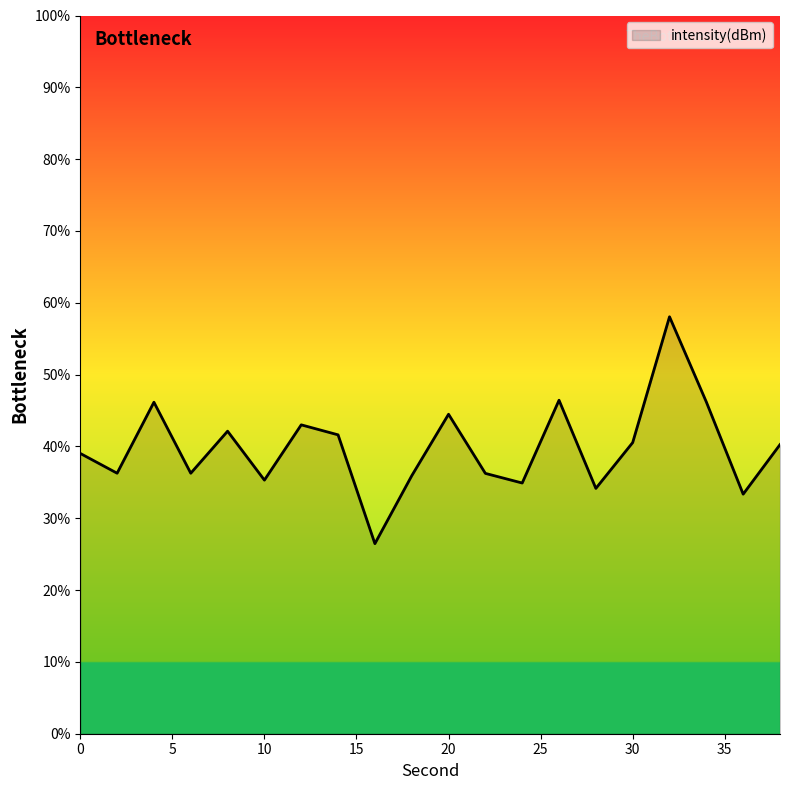

What is the maximum value shown in the chart?

58.1